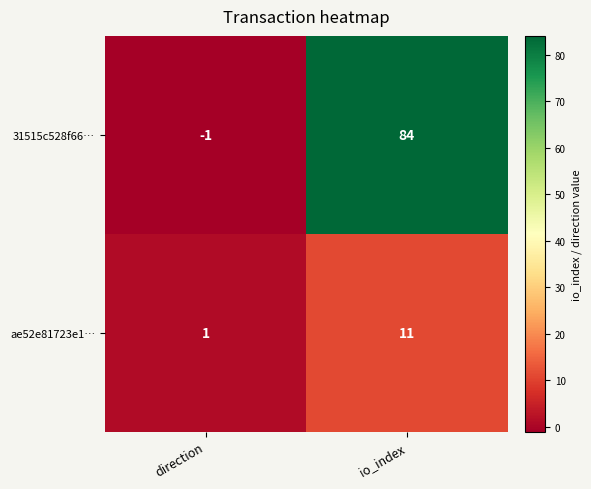

At which category is the sum across all series the highest?

io_index